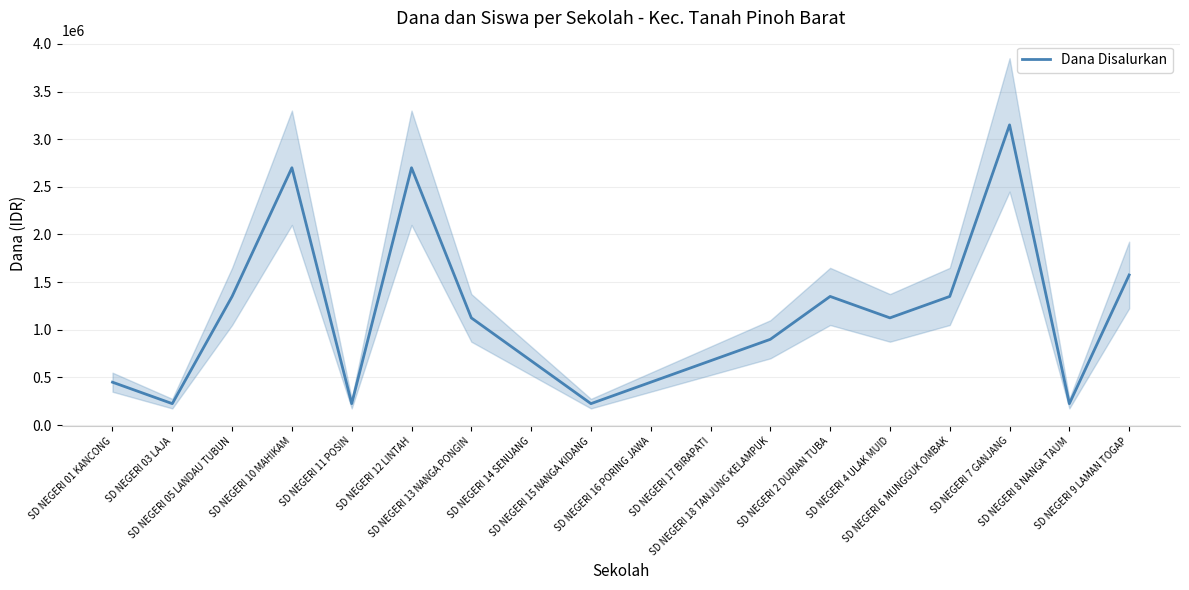

At which category does the chart reach its minimum across all series?

SD NEGERI 03 LAJA